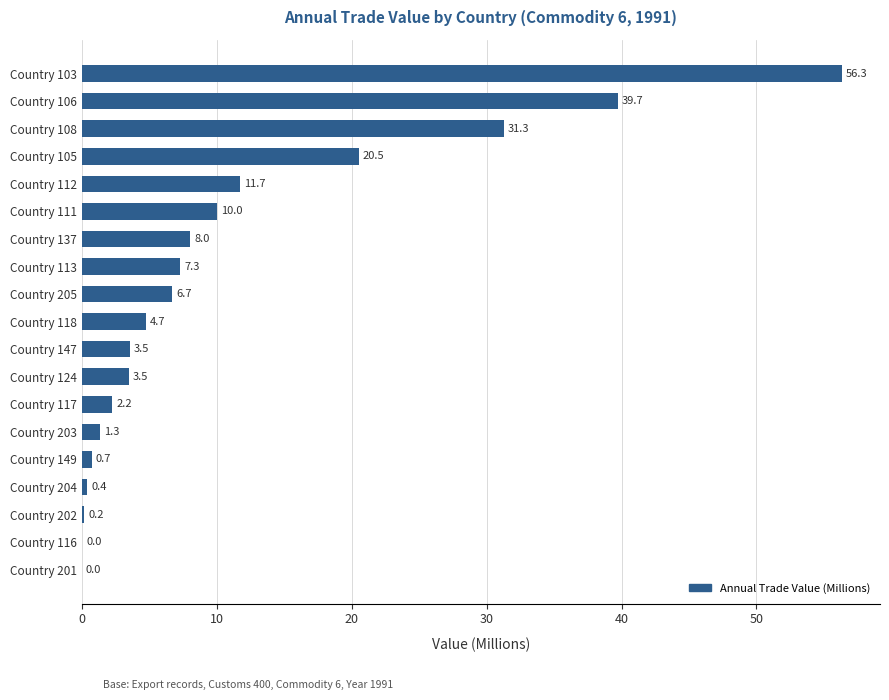

What is the sum of the values at Country 202 and Country 111?

10.2